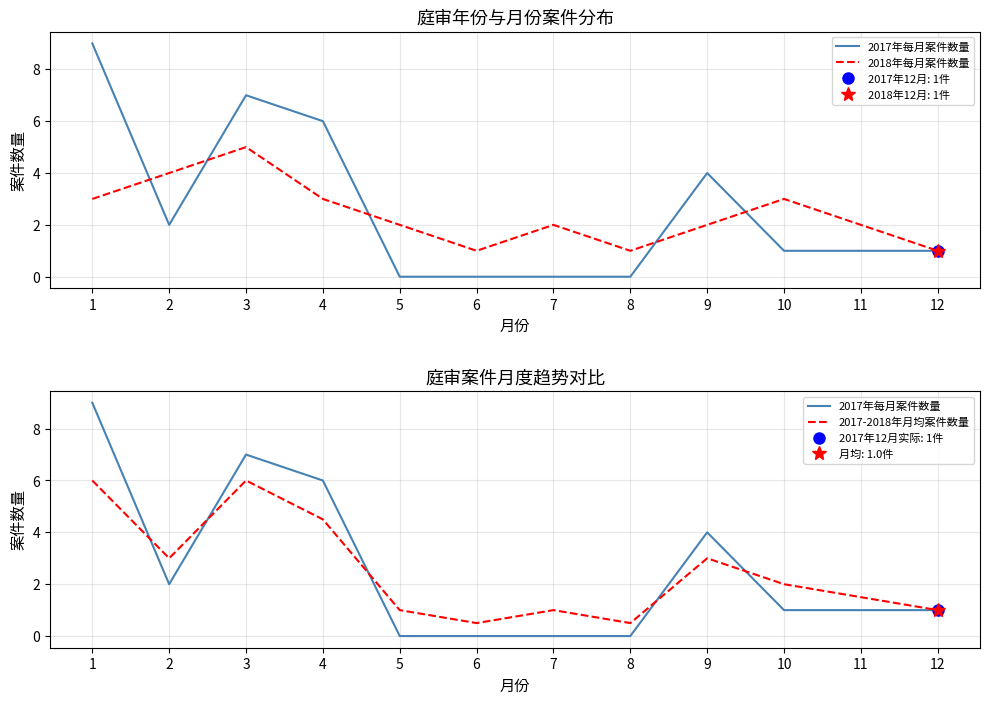

Is this an area chart (filled region under the line)?

No